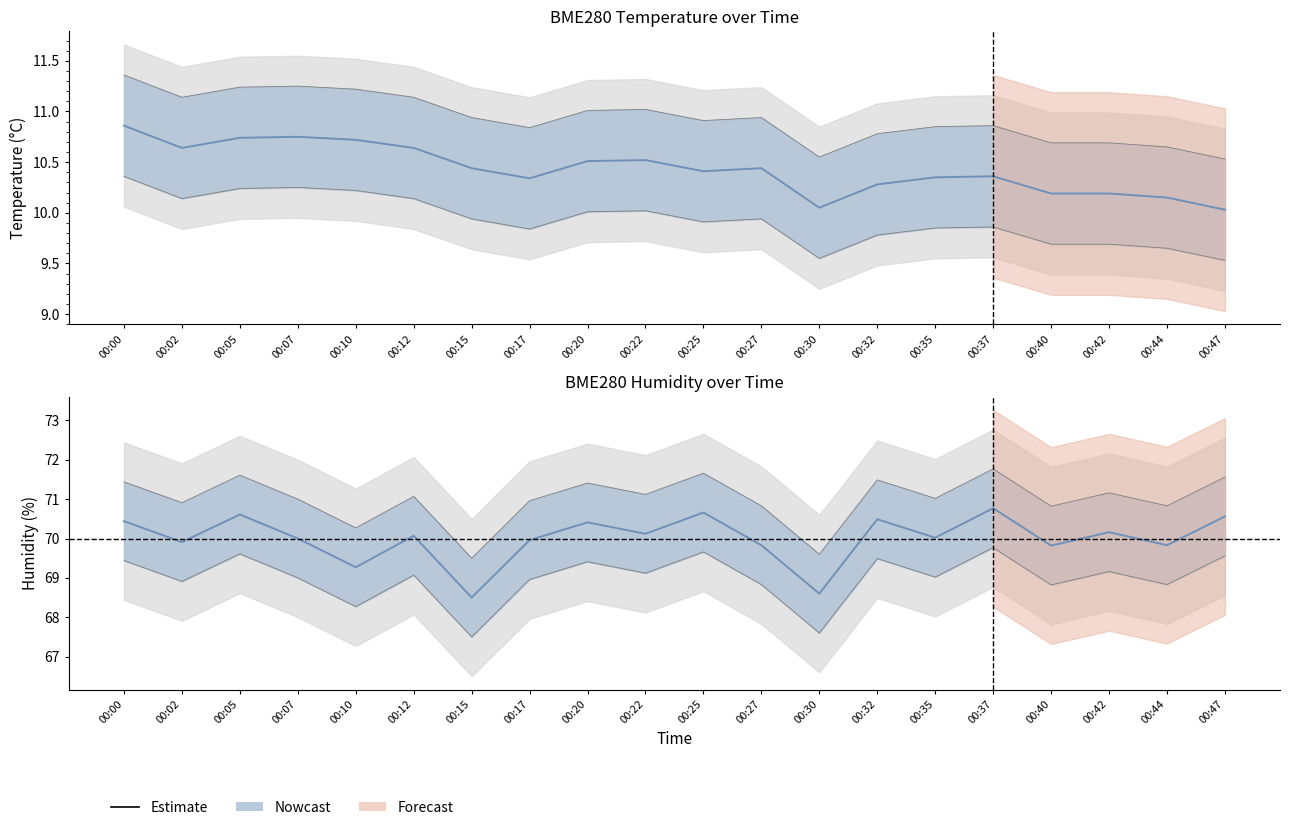

What is the smallest value displayed?

68.5